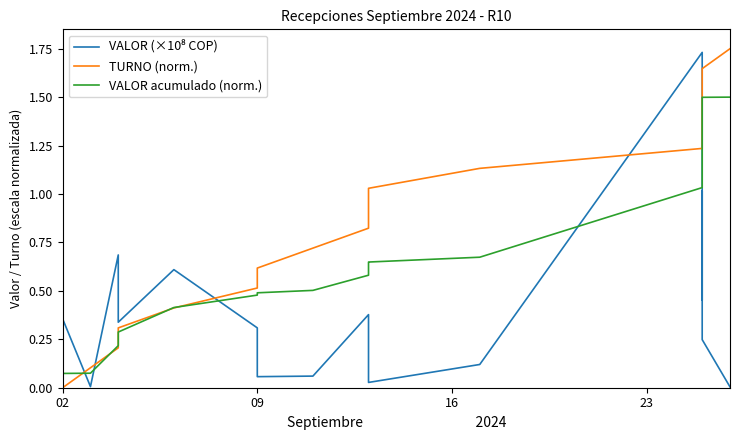

Which series has the widest spread of values?

TURNO (norm.)